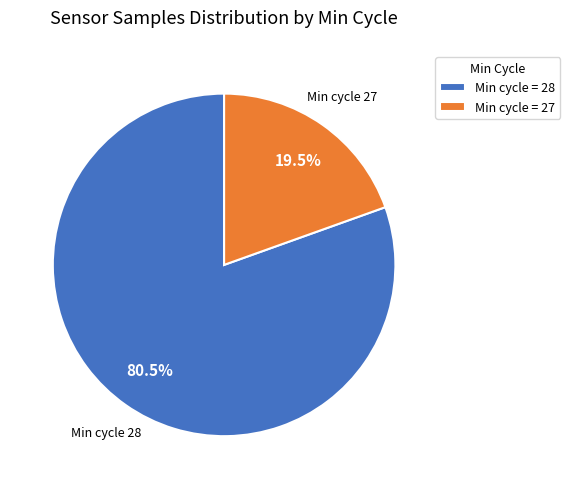

Which slice is the largest?

Min cycle 28